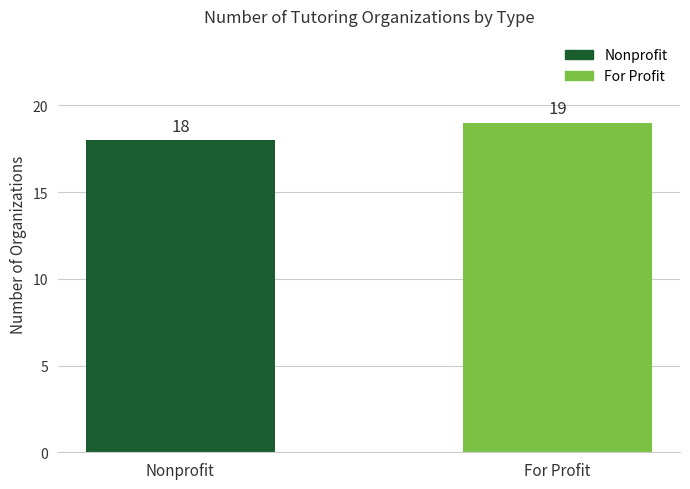

Reading right to left, list all the values displayed in this chart.

19	18